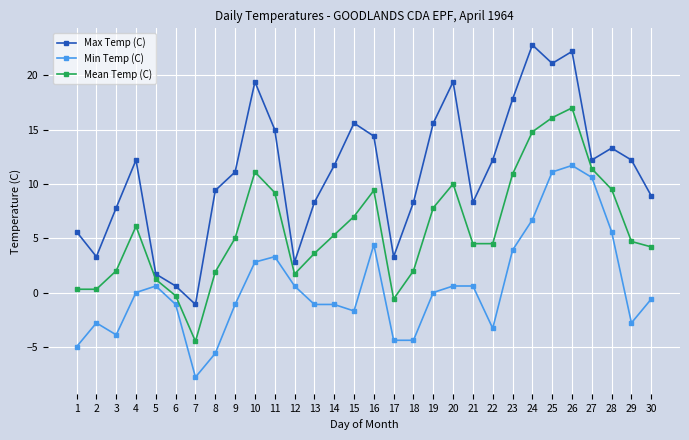

What is the value of the Max Temp (C) point at the 4th from the left?

12.2